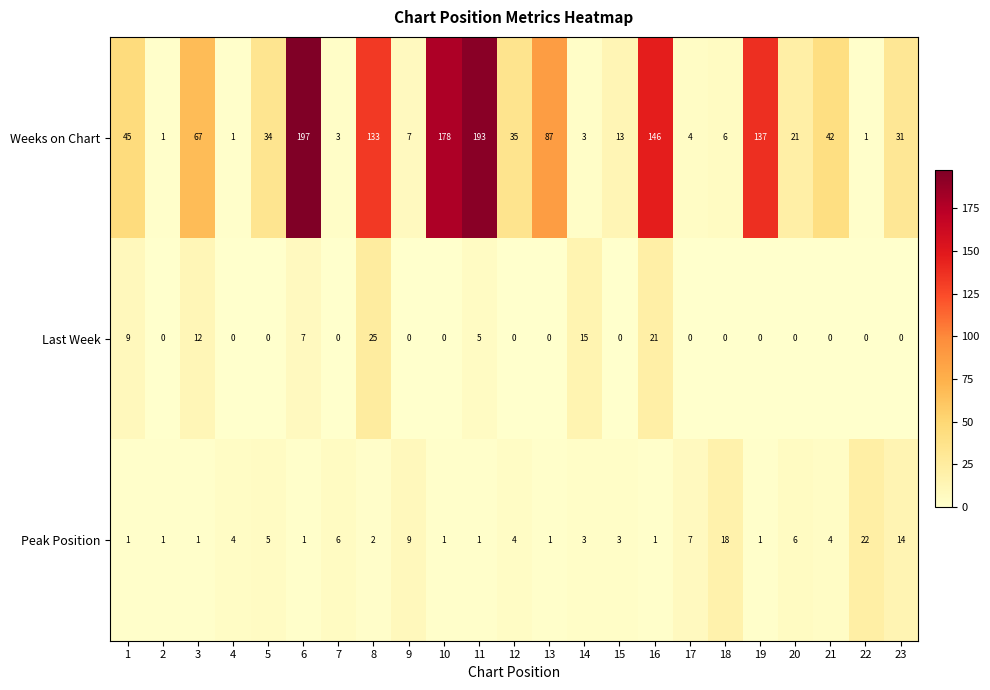

Which series has the largest range (max minus min)?

Weeks on Chart